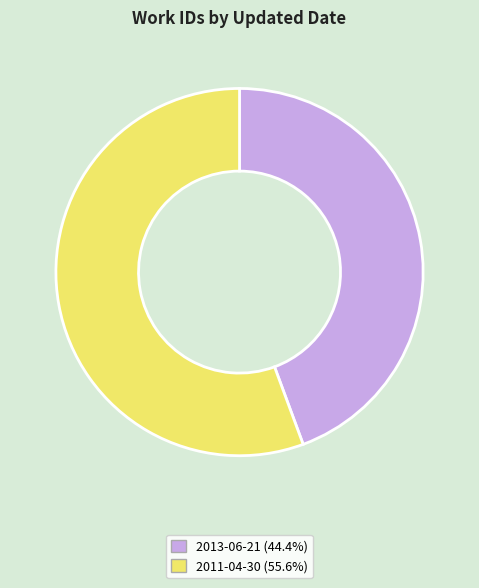

Do 2011-04-30 and 2013-06-21 together represent more than half of the pie?

Yes